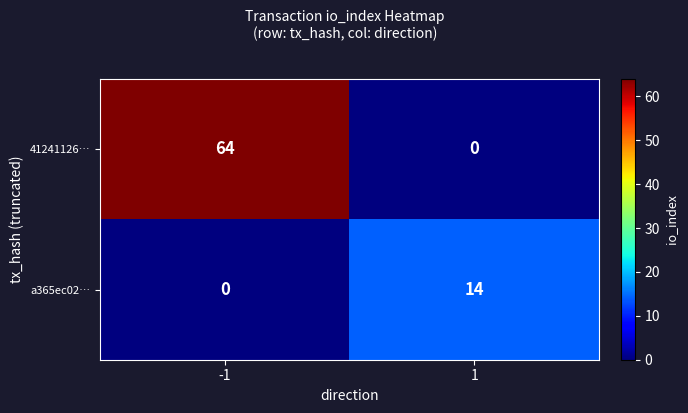

The a365ec02… series shows 0 at -1. True or false?

True